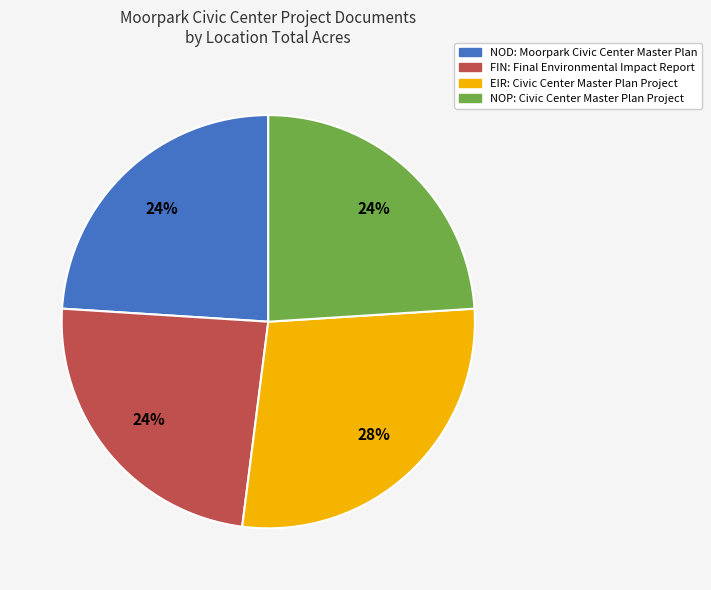

Is it true that NOP: Civic Center Master Plan Project is 10% of the pie?

False